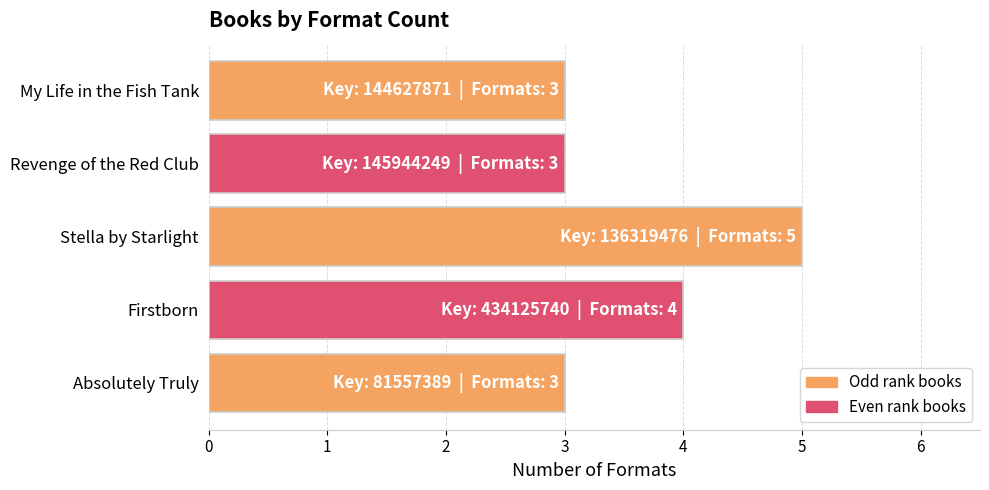

True or false: the data shows 3 at My Life in the Fish Tank.

True